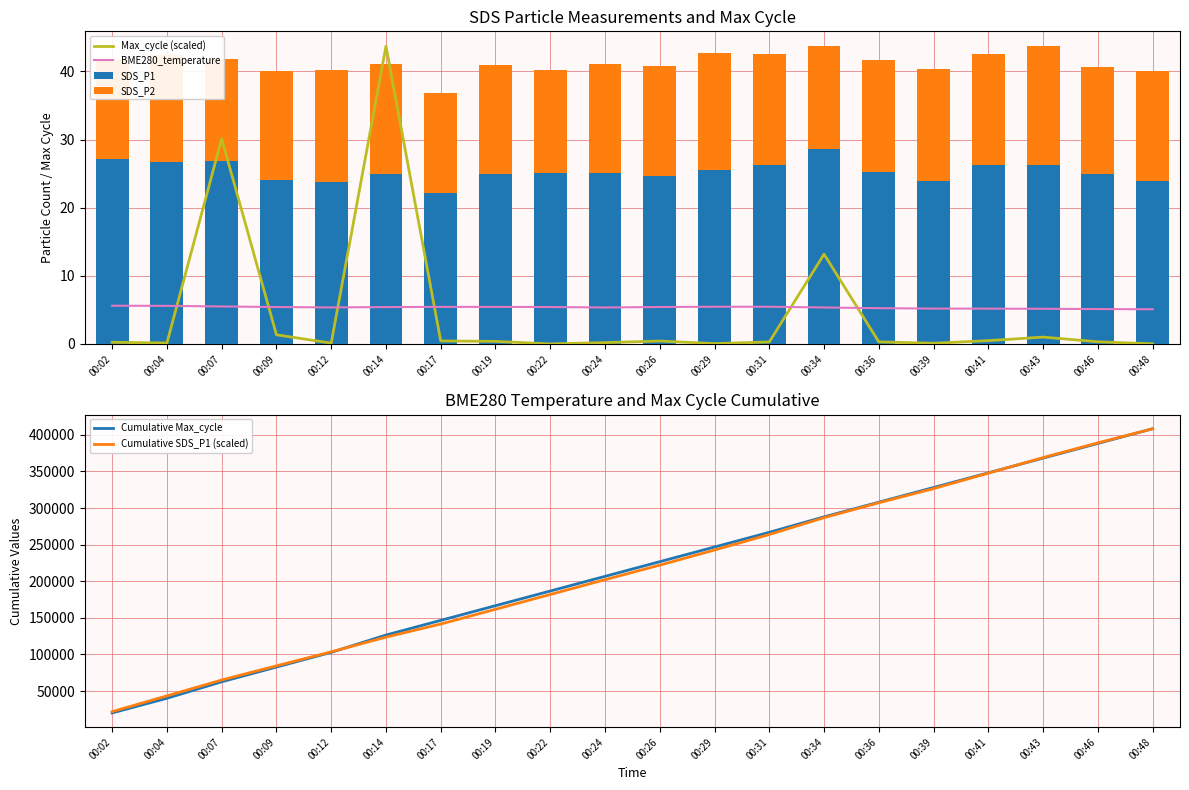

At 00:04, list the series in order from smallest to largest.

Max_cycle (scaled), BME280_temperature, SDS_P2, SDS_P1, Cumulative Max_cycle, Cumulative SDS_P1 (scaled)